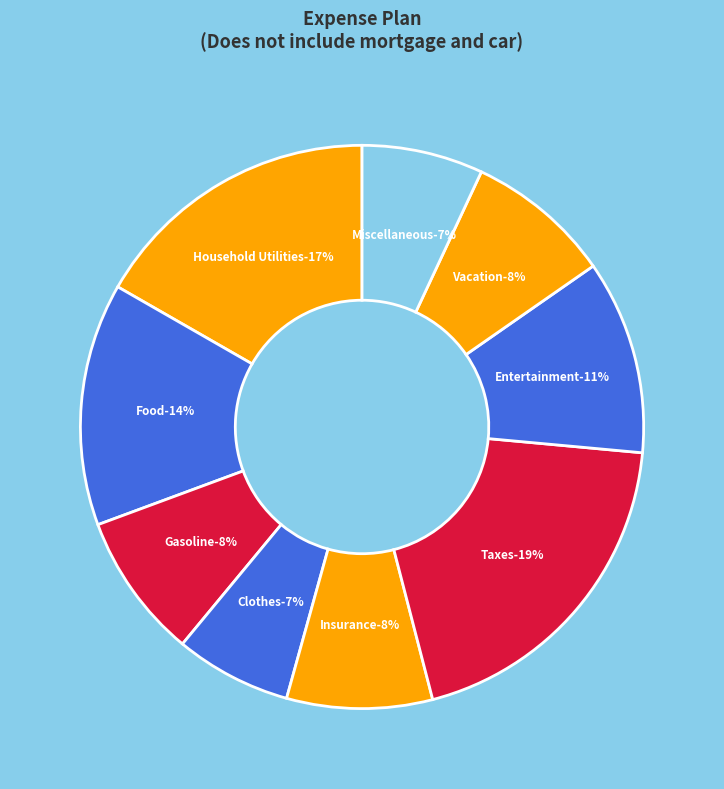

Does any single category account for the majority?

No